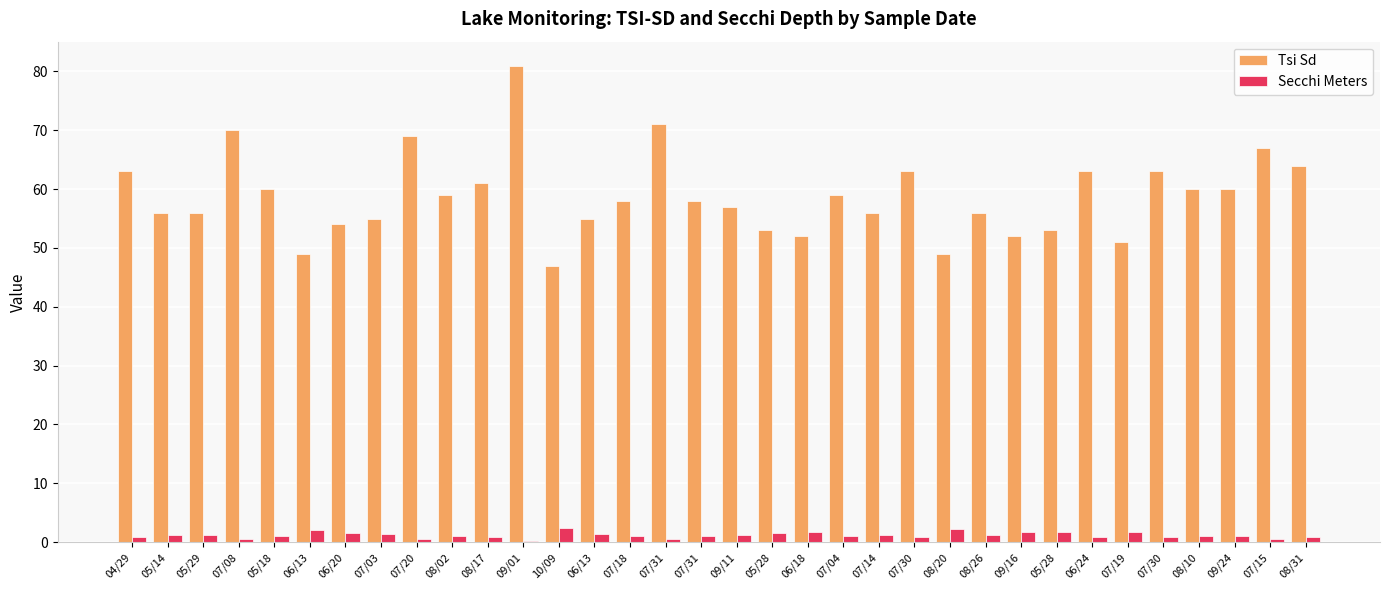

Read the Tsi Sd value at 07/03.

55.0